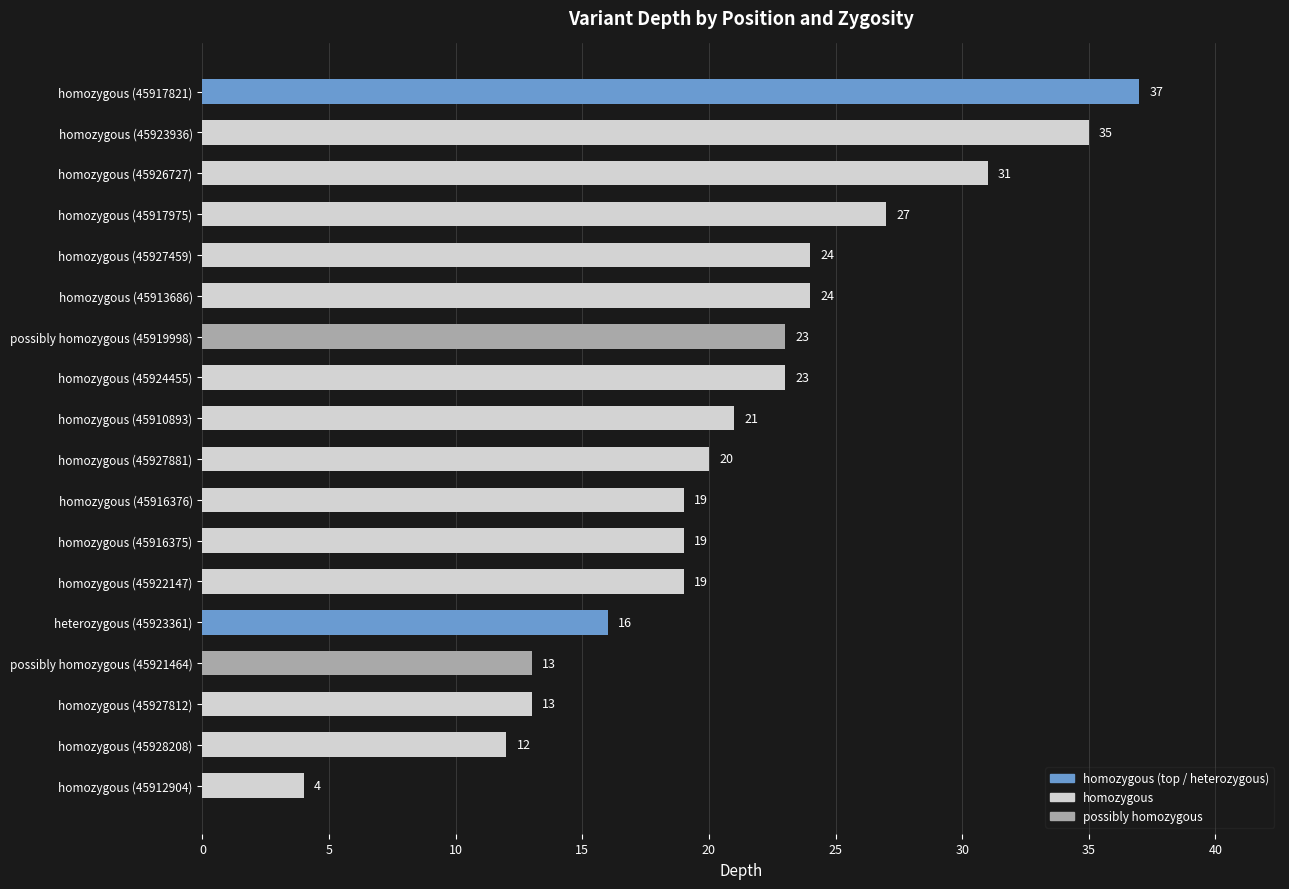

How many data points are less than 21?

9